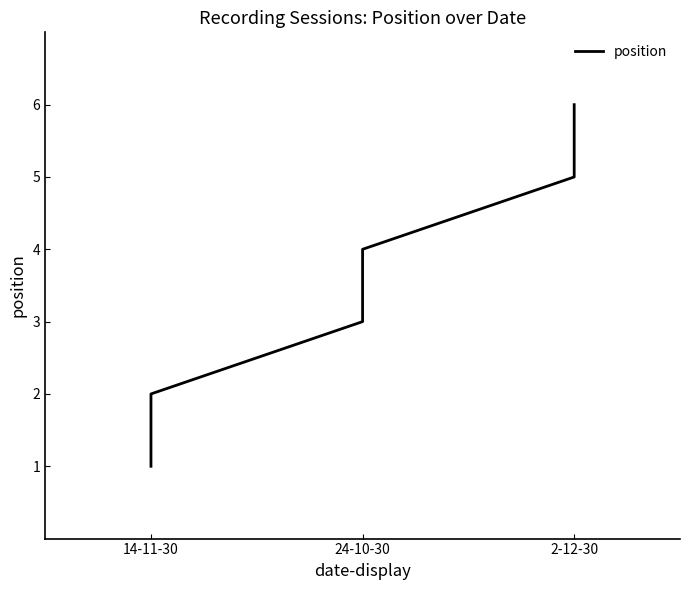

What is the sum of the values at 4 and 5?

11